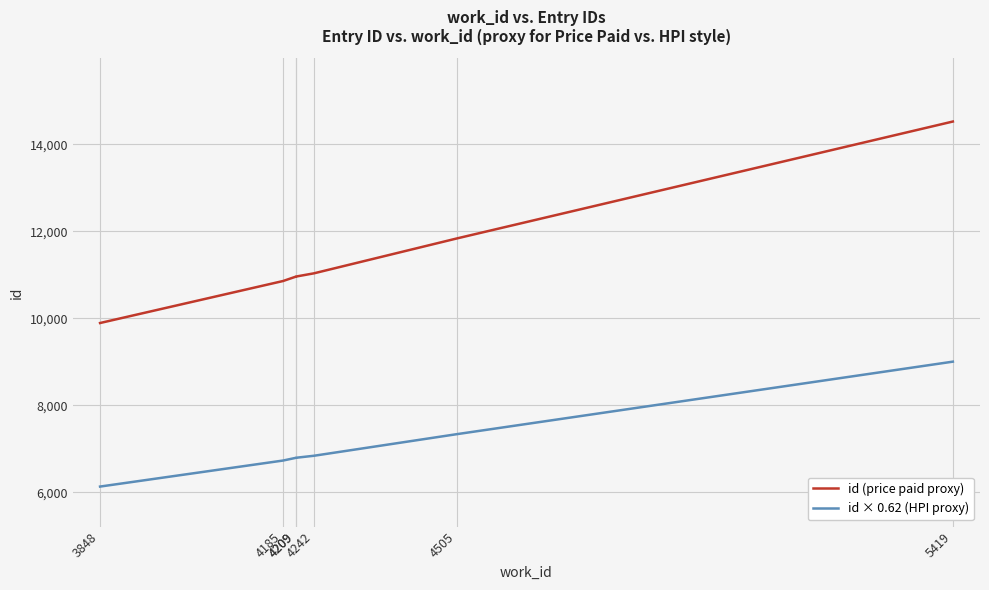

Which series has the largest range (max minus min)?

id (price paid proxy)